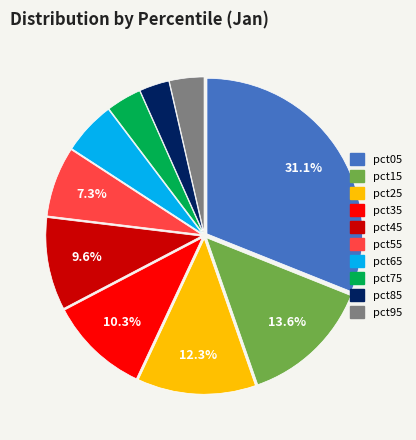

Which category has the biggest portion of the pie?

pct05